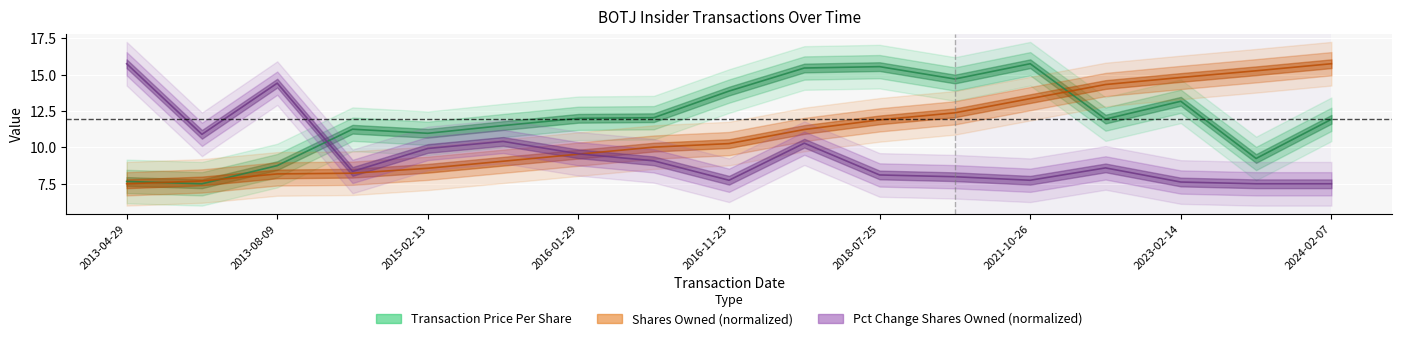

What value does the Pct Change Shares Owned series have at 2016-11-23?

7.7